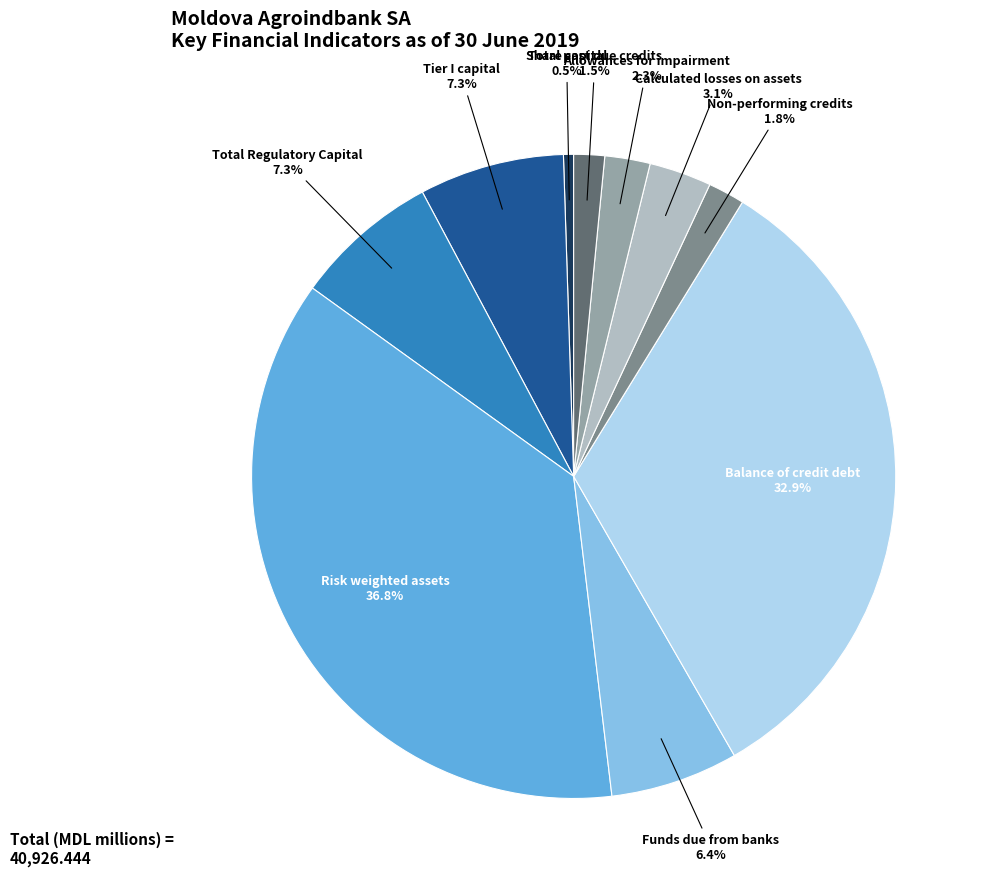

Is there a majority slice in this chart?

No